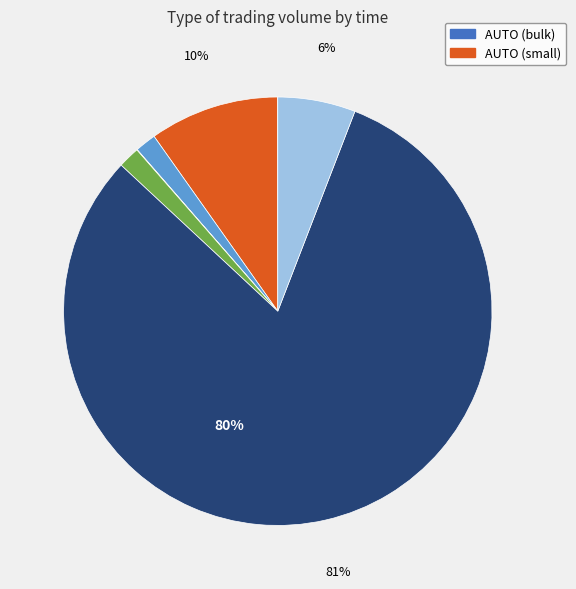

Is it true that 14:05:55 is 24% of the pie?

False